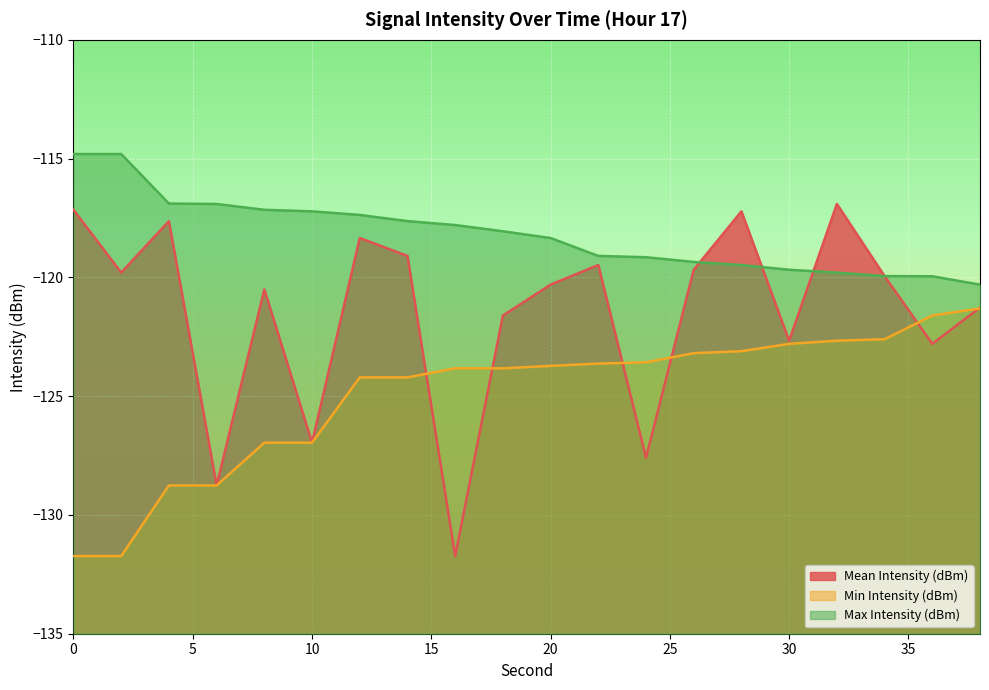

Which series has the largest range (max minus min)?

Mean Intensity (dBm)